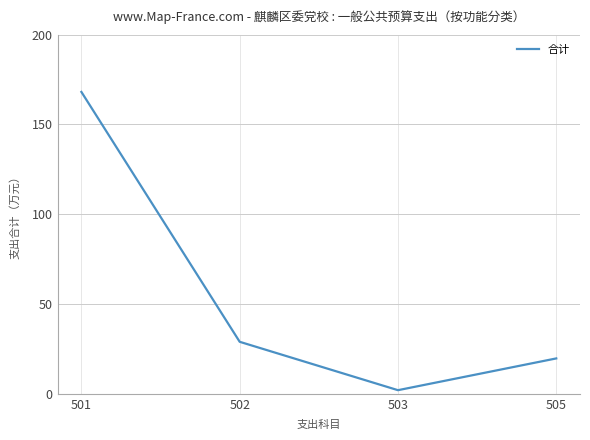

The value at 505 is 19.7. True or false?

True